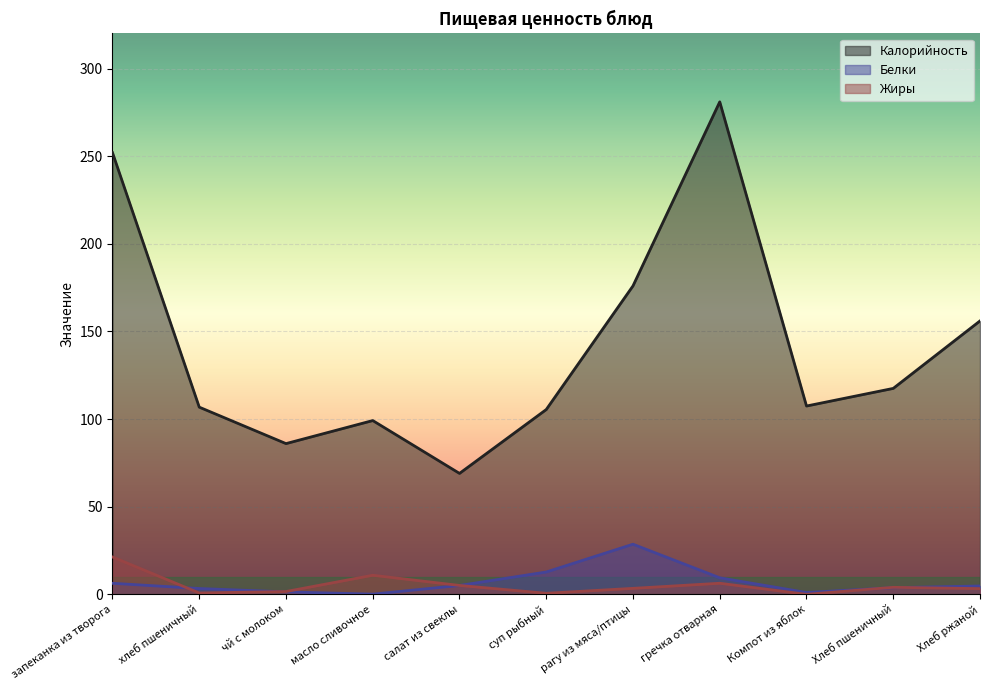

The value of Жиры at рагу из мяса/птицы is 2.1. True or false?

False